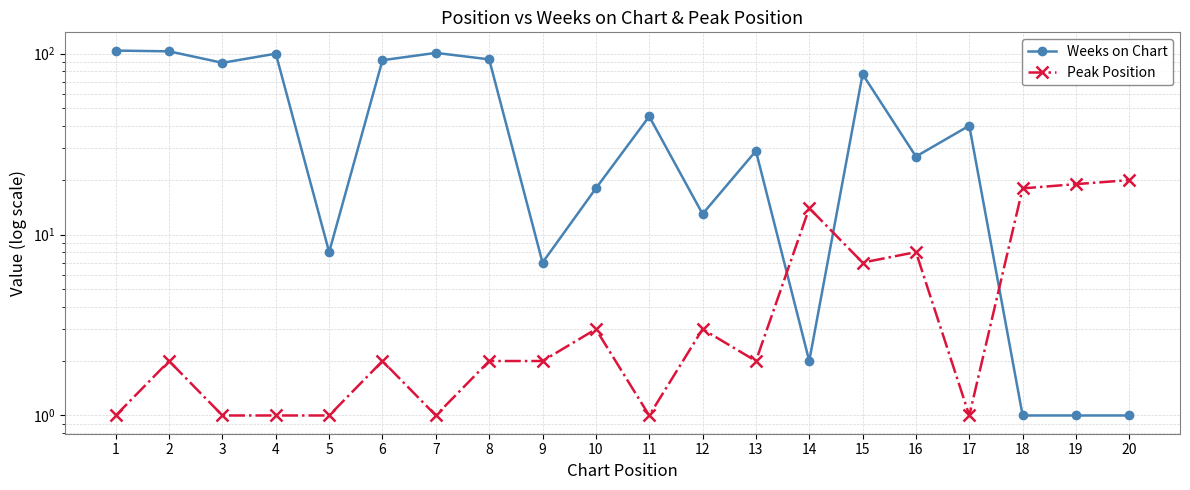

At which category does Weeks on Chart reach its first local valley?

3